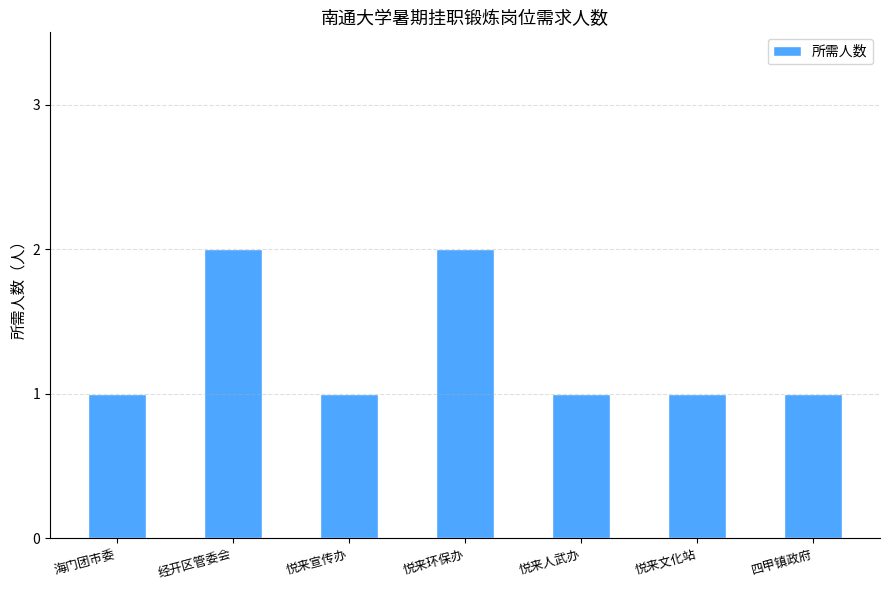

What is the label of the 7th bar from the right?

海门团市委